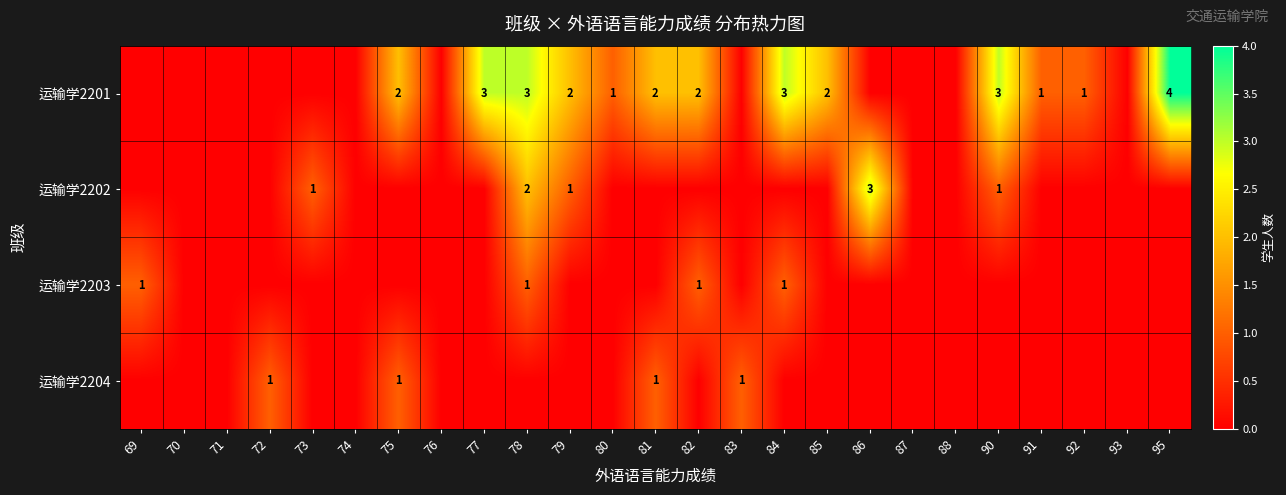

The value of 运输学2201 at 84 is 3. True or false?

True